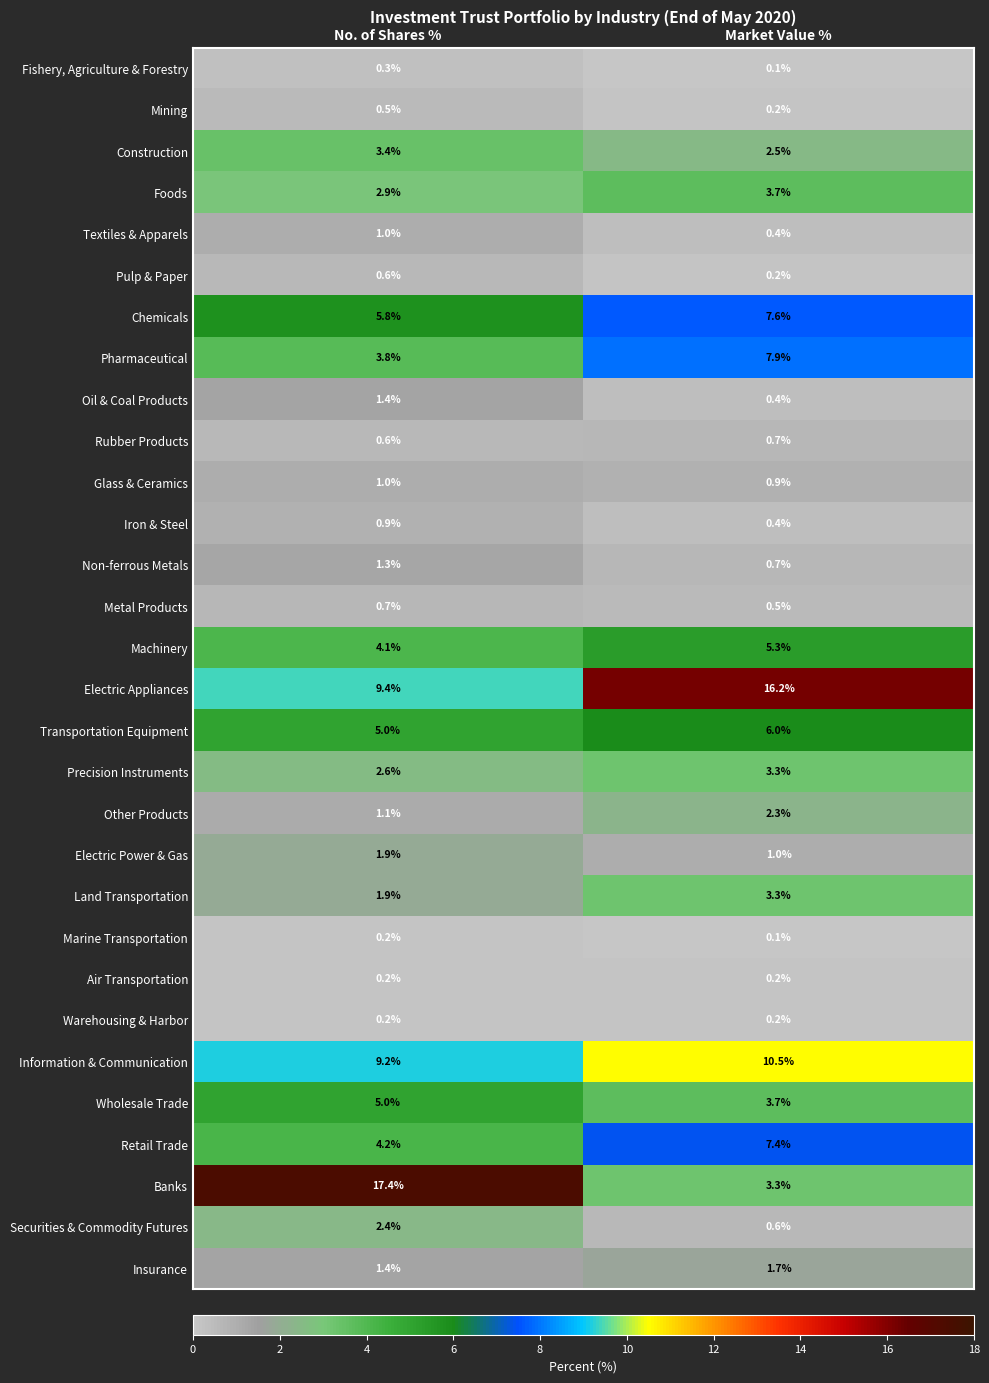

What is the maximum value shown in the chart?

17.4